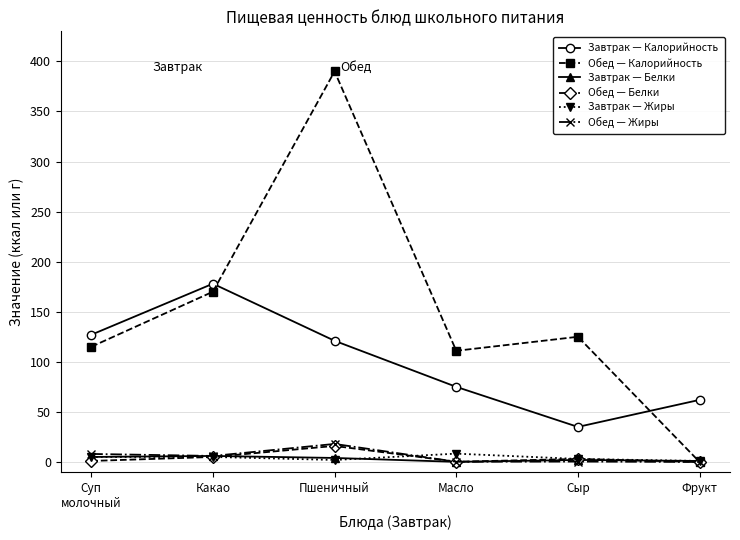

How many categories are shown in the chart?

6